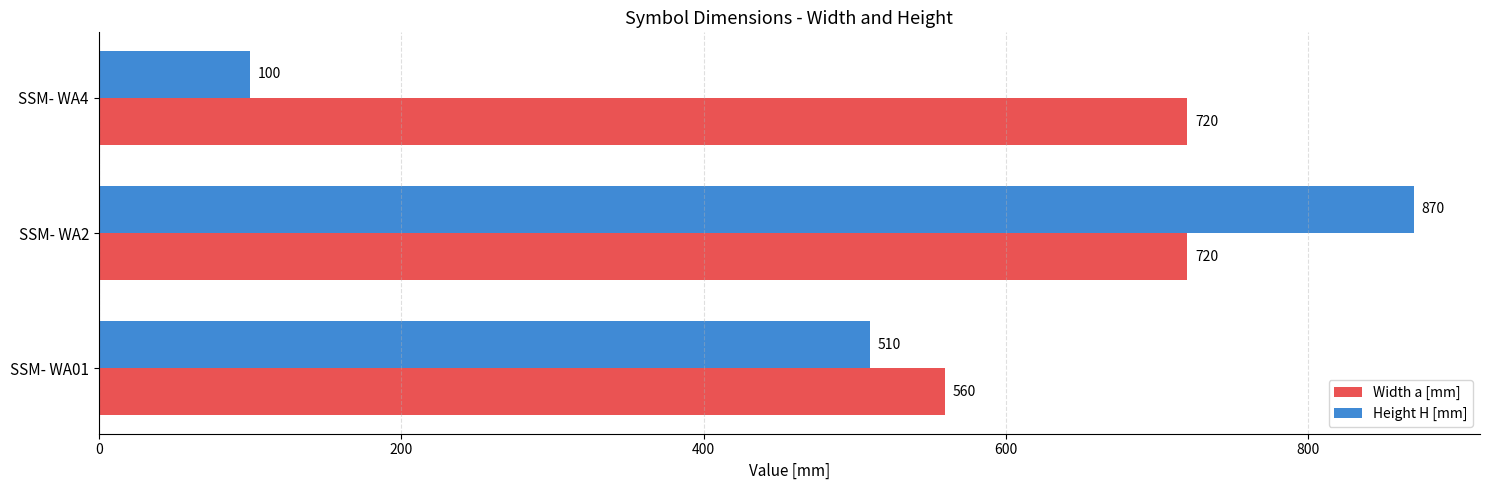

At which category is the sum across all series the highest?

SSM- WA2